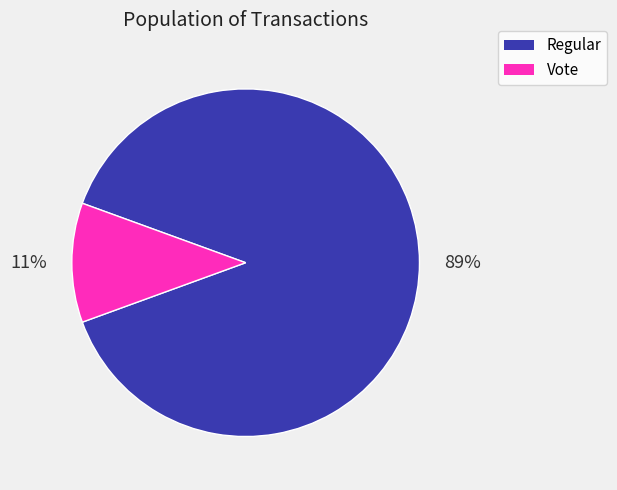

To the nearest percent, what is the difference between the largest and smallest slice percentages?

78%